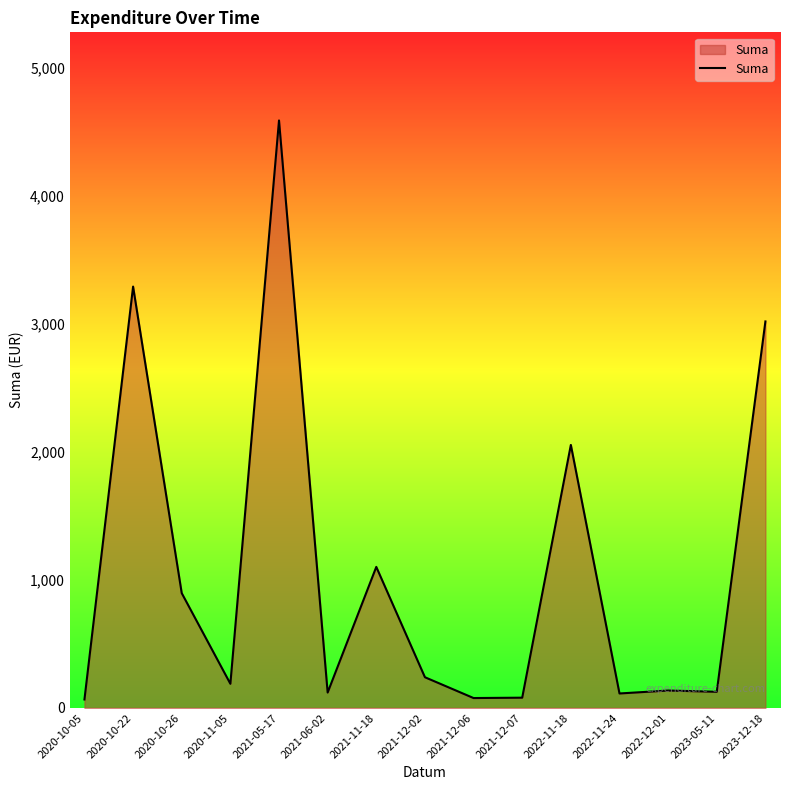

True or false: the data shows 4590.0 at 2021-05-17.

True